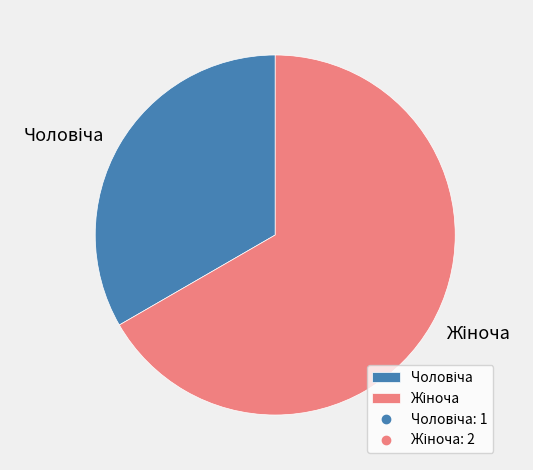

Is there a majority slice in this chart?

Yes